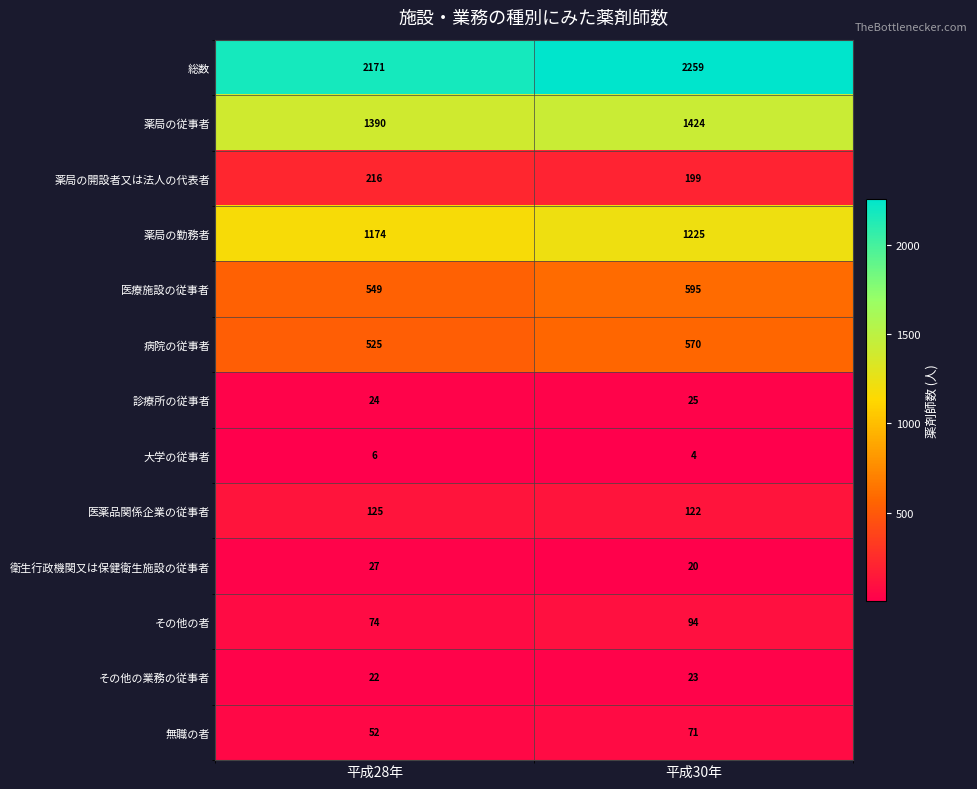

Which series has the largest range (max minus min)?

総数